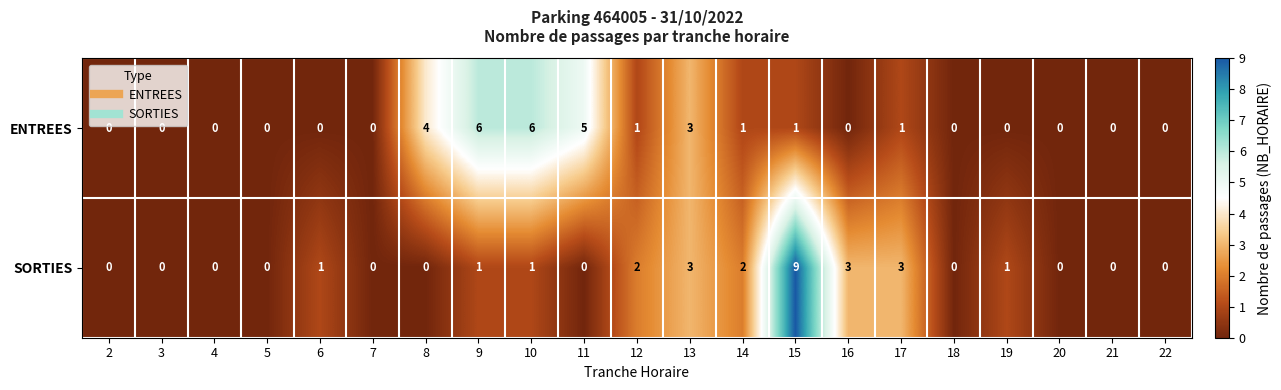

Between 10 and 15, which series saw the biggest shift?

SORTIES